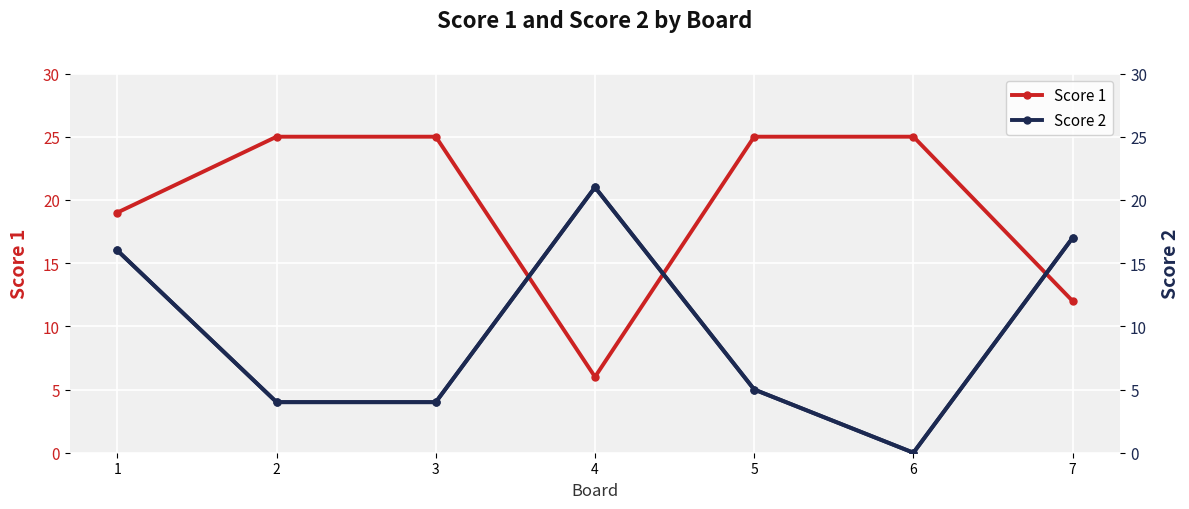

What is the value of the Score 2 point at the 3rd from the left?

4